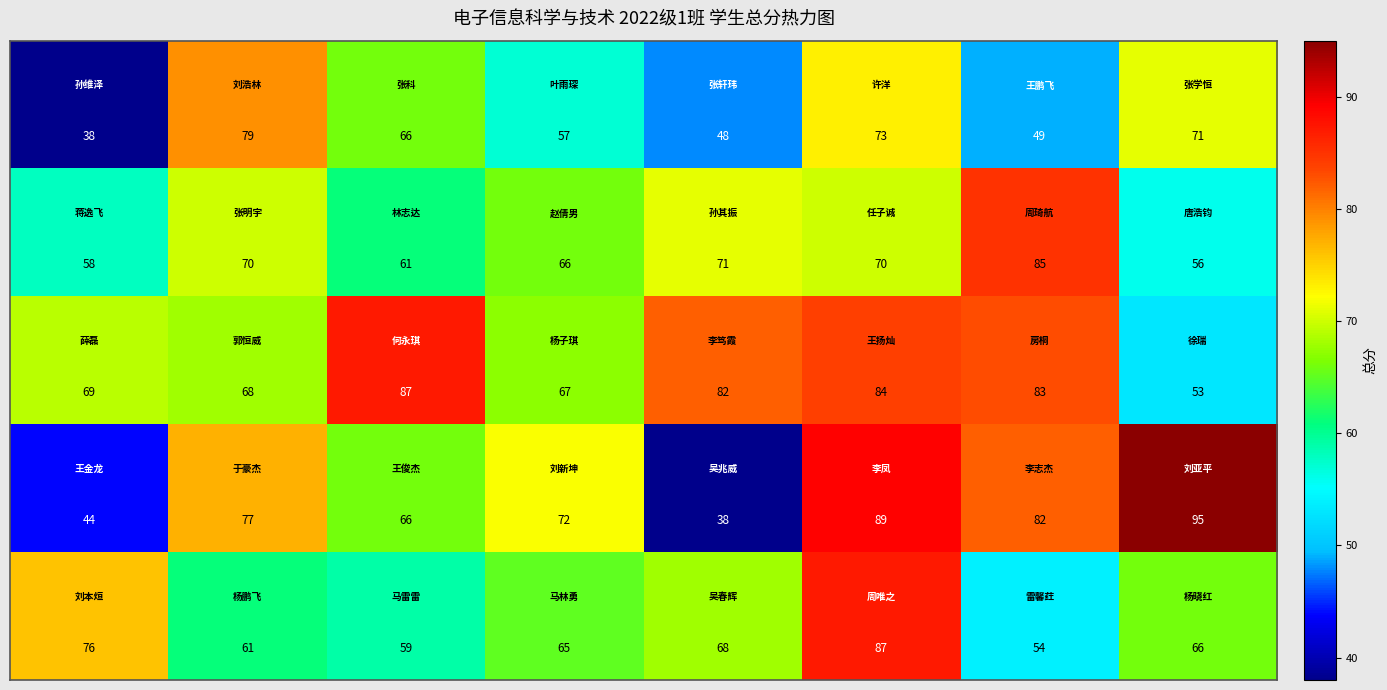

What is the minimum value shown in the chart?

38